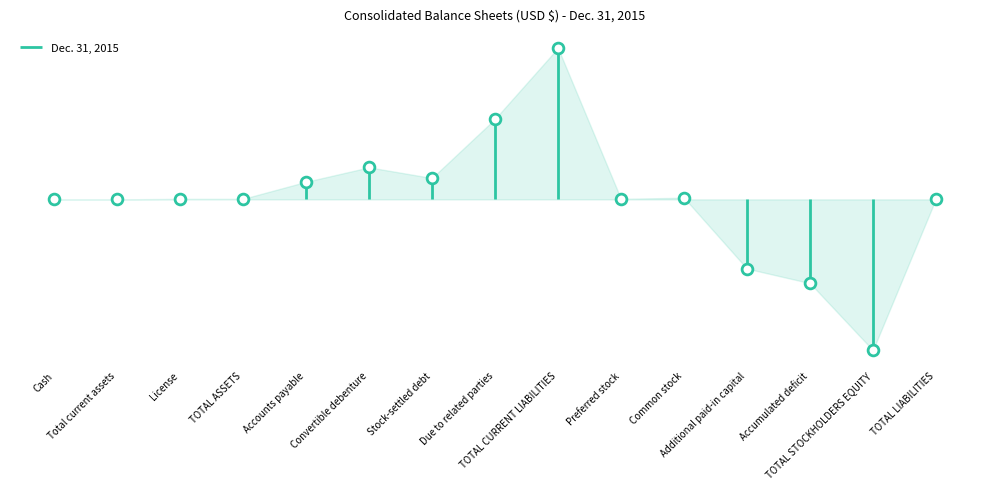

What is the ratio of the value at Due to related parties to the value at TOTAL LIABILITIES?

152.3